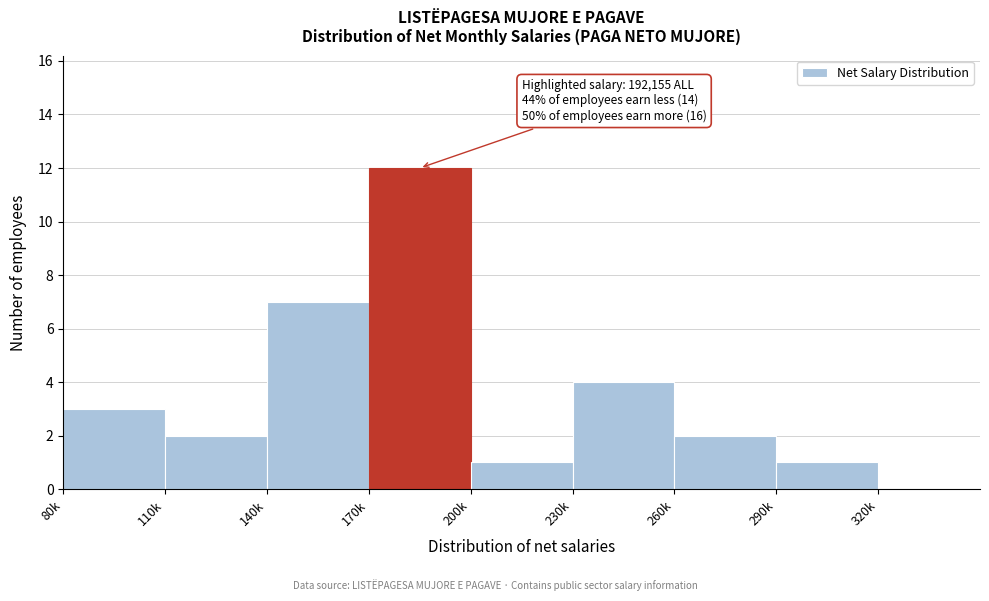

Reading left to right, what are all the values shown in this chart?

80k=3	110k=2	140k=7	170k=12	200k=1	230k=4	260k=2	290k=1	320k=0